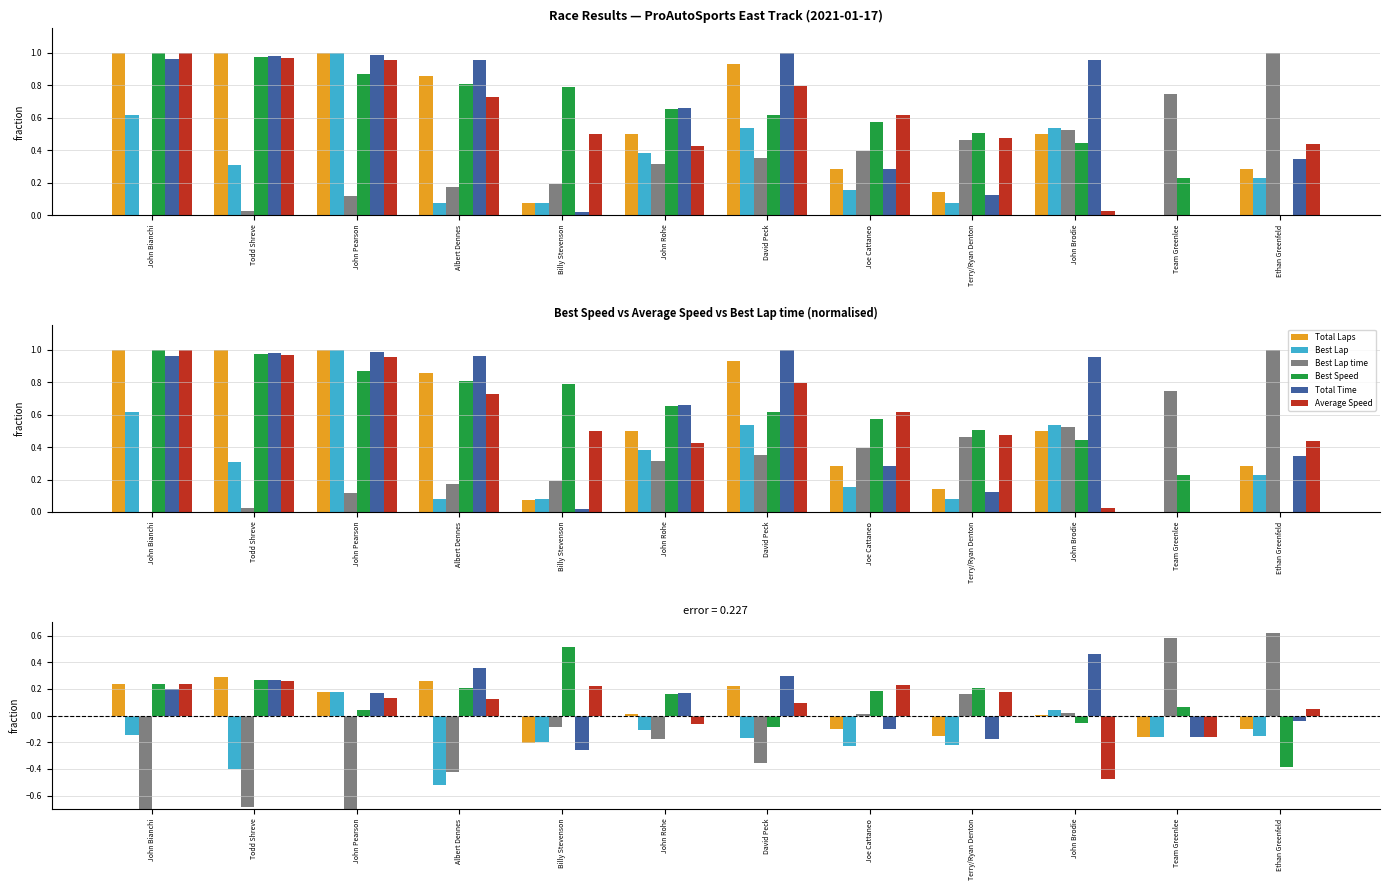

Reading left to right, what are all the values shown in this chart?

Total Laps: John Bianchi=0.2	Todd Shreve=0.3	John Pearson=0.2	Albert Dennes=0.3	Billy Stevenson=-0.2	John Rohe=0.0	David Peck=0.2	Joe Cattaneo=-0.1	Terry/Ryan Denton=-0.2	John Brodie=0.0	Team Greenlee=-0.2	Ethan Greenfeld=-0.1
Best Lap: John Bianchi=-0.1	Todd Shreve=-0.4	John Pearson=0.2	Albert Dennes=-0.5	Billy Stevenson=-0.2	John Rohe=-0.1	David Peck=-0.2	Joe Cattaneo=-0.2	Terry/Ryan Denton=-0.2	John Brodie=0.0	Team Greenlee=-0.2	Ethan Greenfeld=-0.2
Best Lap time: John Bianchi=-0.8	Todd Shreve=-0.7	John Pearson=-0.7	Albert Dennes=-0.4	Billy Stevenson=-0.1	John Rohe=-0.2	David Peck=-0.4	Joe Cattaneo=0.0	Terry/Ryan Denton=0.2	John Brodie=0.0	Team Greenlee=0.6	Ethan Greenfeld=0.6
Best Speed: John Bianchi=0.2	Todd Shreve=0.3	John Pearson=0.0	Albert Dennes=0.2	Billy Stevenson=0.5	John Rohe=0.2	David Peck=-0.1	Joe Cattaneo=0.2	Terry/Ryan Denton=0.2	John Brodie=-0.1	Team Greenlee=0.1	Ethan Greenfeld=-0.4
Total Time: John Bianchi=0.2	Todd Shreve=0.3	John Pearson=0.2	Albert Dennes=0.4	Billy Stevenson=-0.3	John Rohe=0.2	David Peck=0.3	Joe Cattaneo=-0.1	Terry/Ryan Denton=-0.2	John Brodie=0.5	Team Greenlee=-0.2	Ethan Greenfeld=-0.0
Average Speed: John Bianchi=0.2	Todd Shreve=0.3	John Pearson=0.1	Albert Dennes=0.1	Billy Stevenson=0.2	John Rohe=-0.1	David Peck=0.1	Joe Cattaneo=0.2	Terry/Ryan Denton=0.2	John Brodie=-0.5	Team Greenlee=-0.2	Ethan Greenfeld=0.1